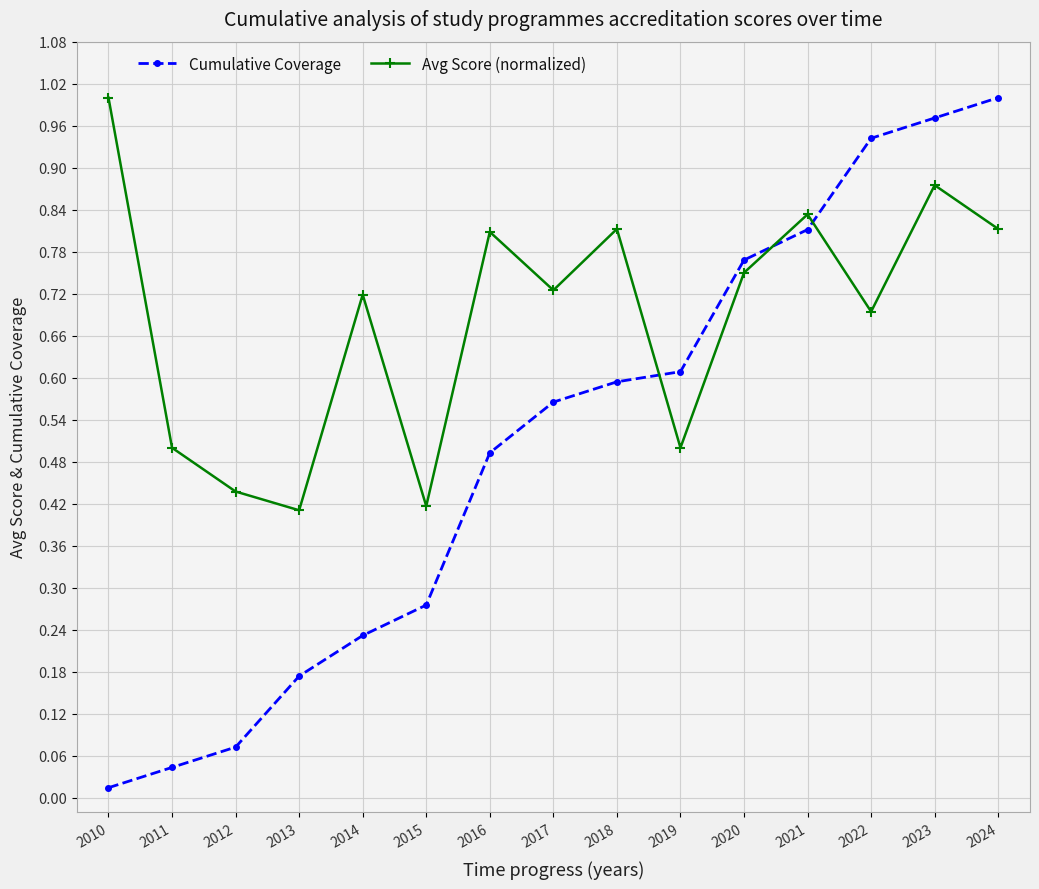

Count the number of categories in the chart.

15